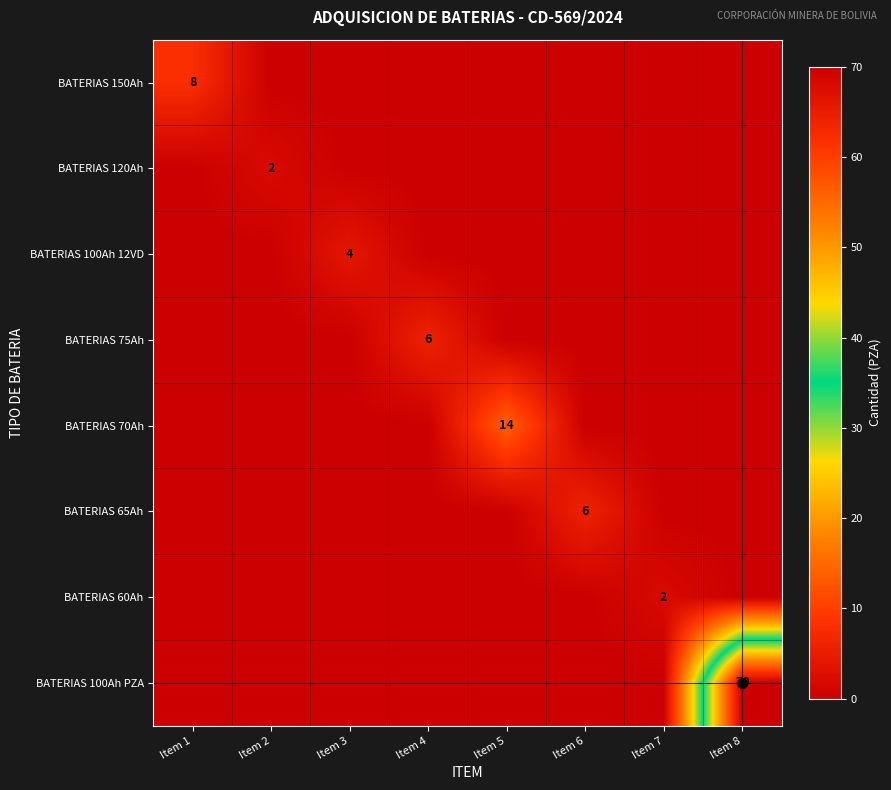

Between Item 1 and Item 2, which series saw the biggest shift?

BATERIAS 150Ah